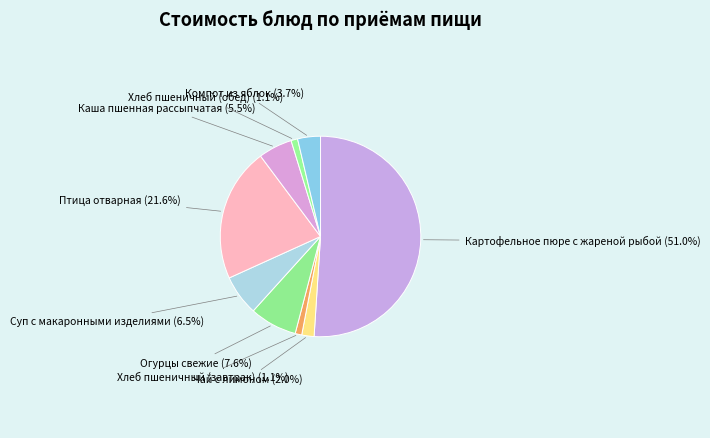

What percentage is the Картофельное пюре с жареной рыбой slice, to the nearest percent?

51%